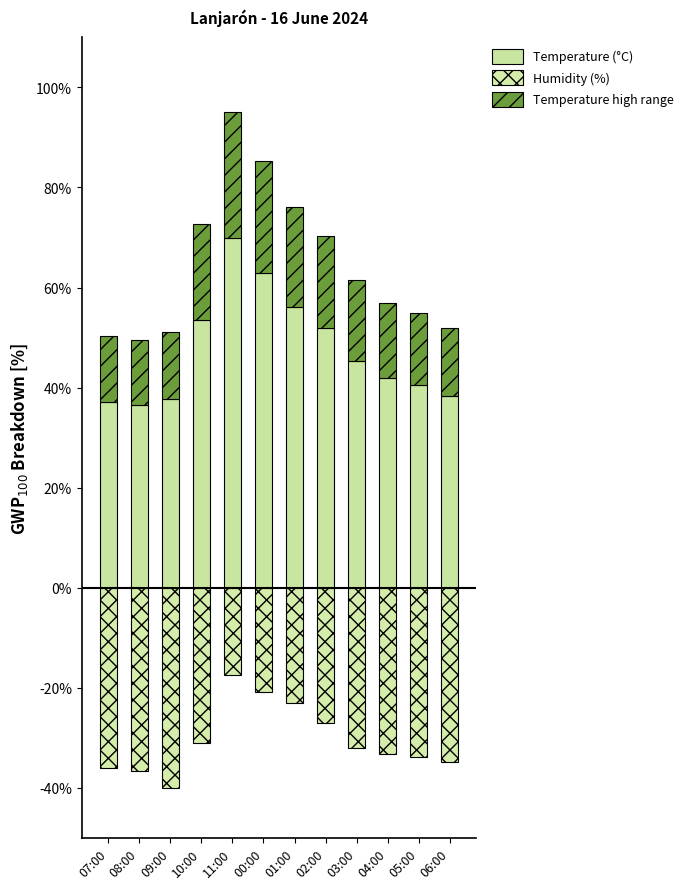

The value of Humidity (%) at 09:00 is -40.0. True or false?

True